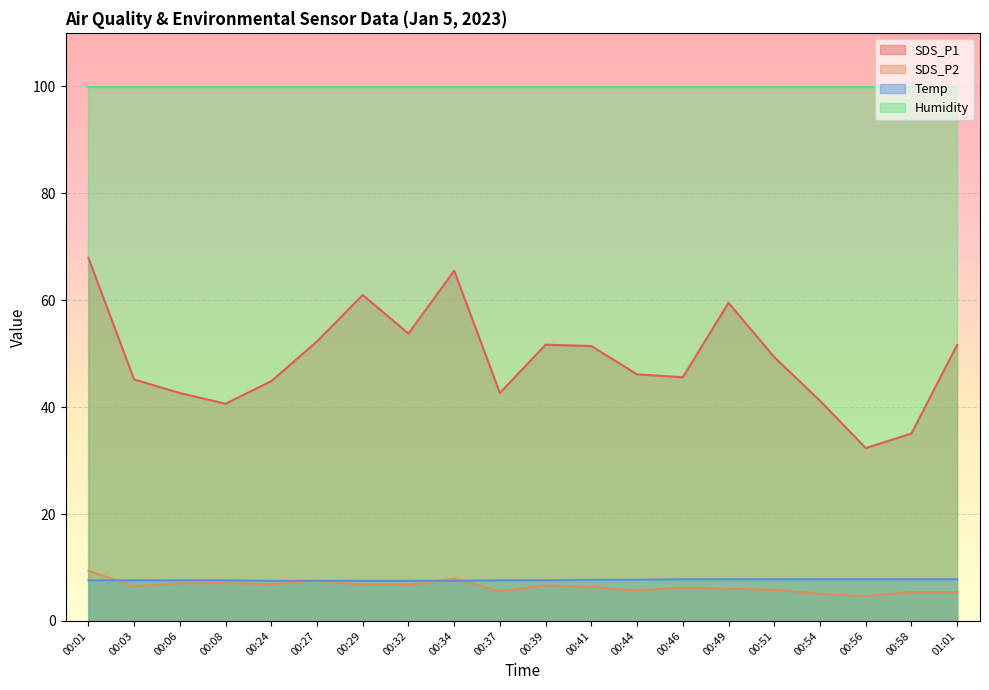

Between which two adjacent categories do SDS_P2 and Temp first intersect?

00:01 and 00:03